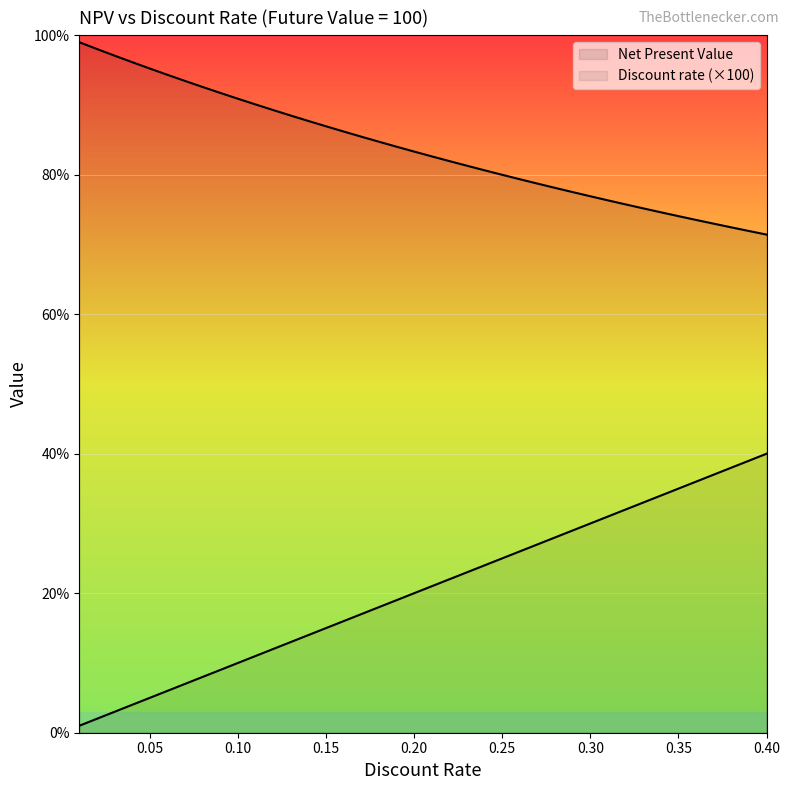

At how many categories does at least one series exceed 25?

40